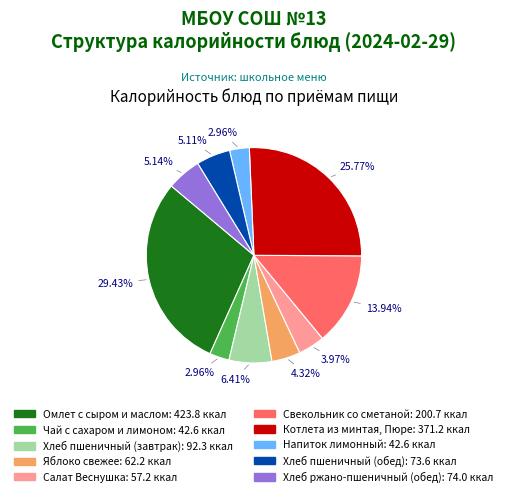

Is there any slice that represents more than half of the pie?

No